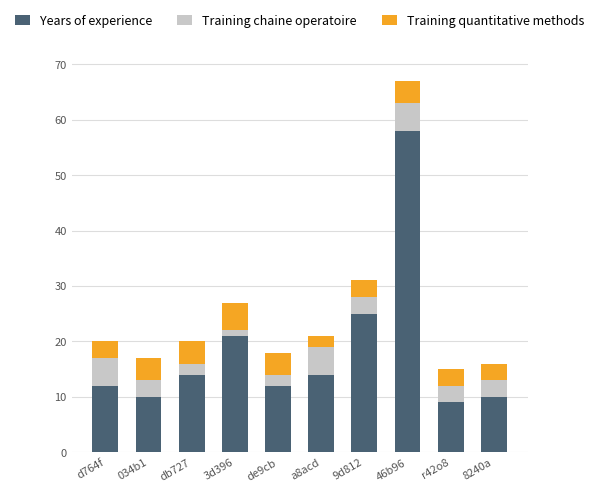

The Years of experience series shows 17 at d764f. True or false?

False